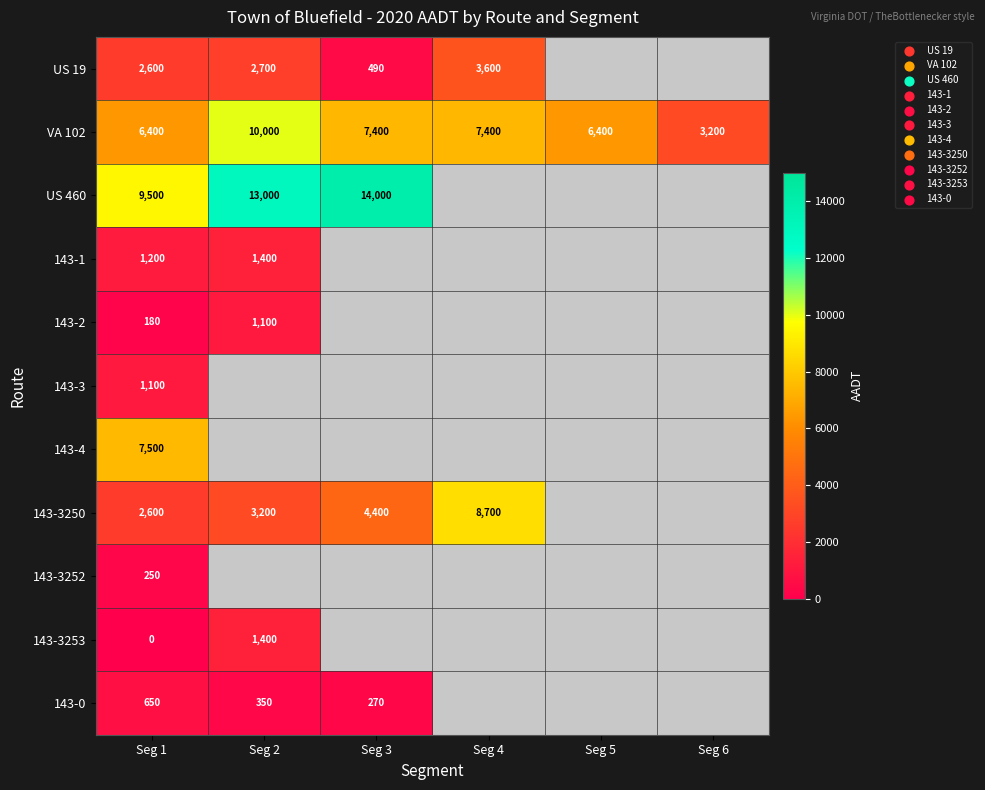

Read the VA 102 value at Seg 6.

3200